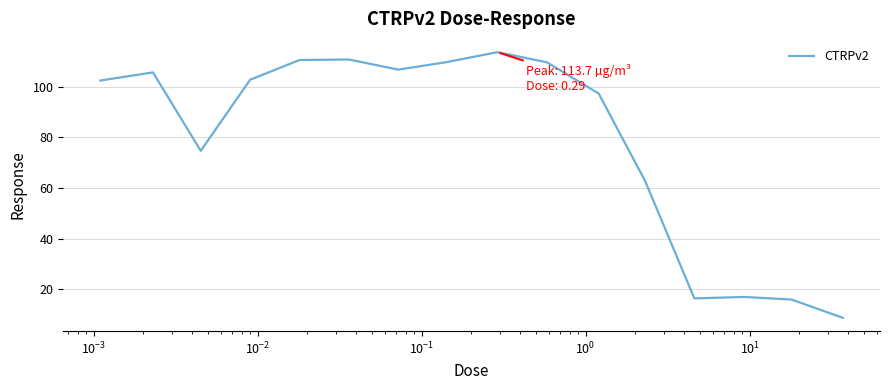

What is the minimum value shown in the chart?

8.6